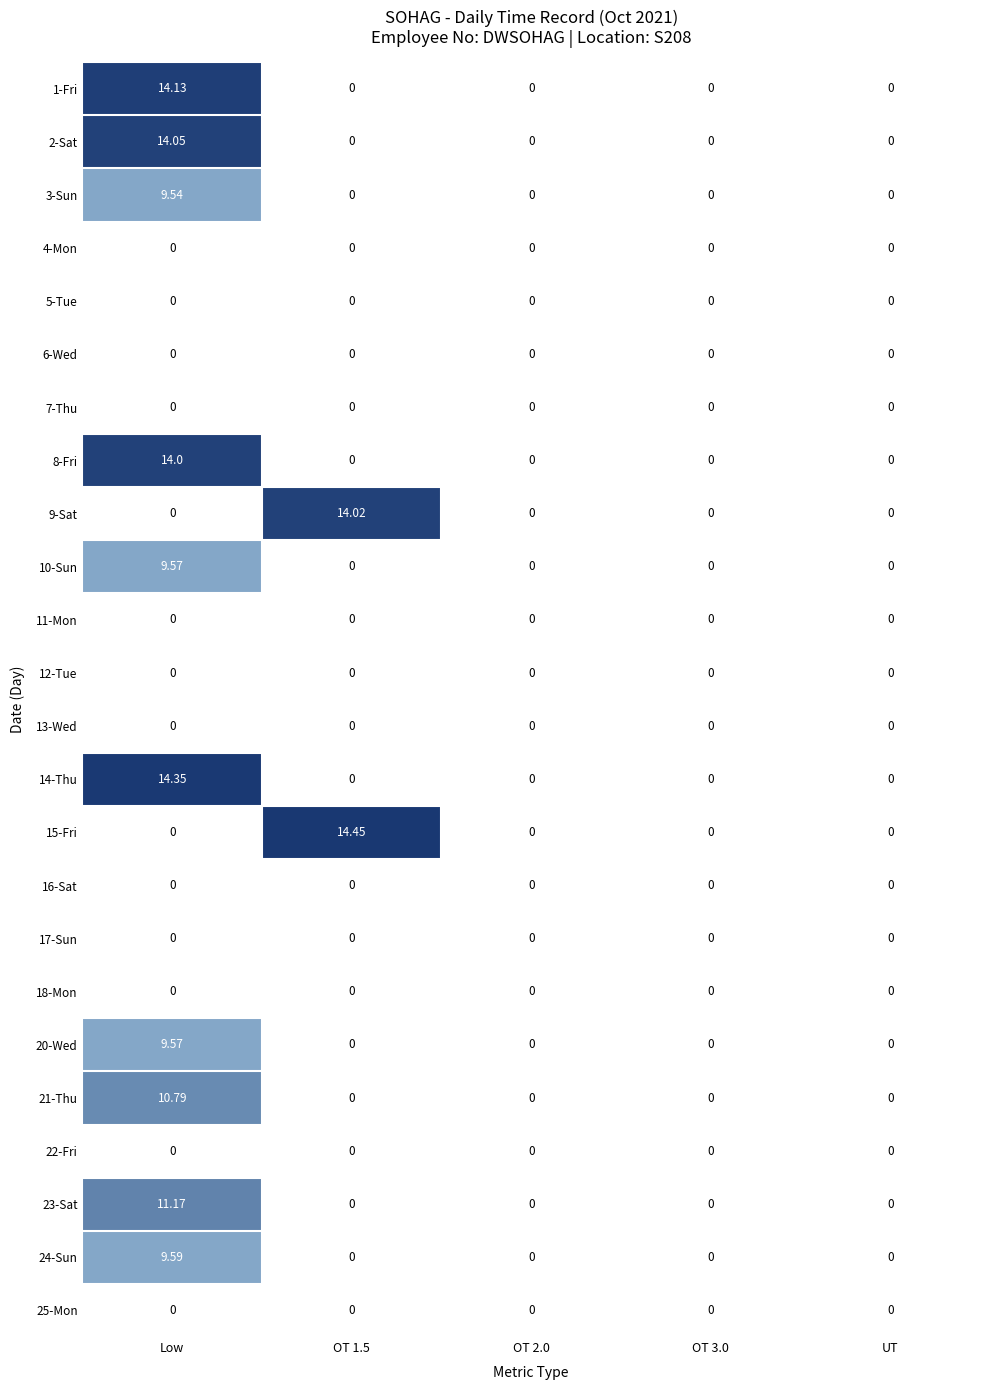

At which category is the sum across all series the highest?

Low